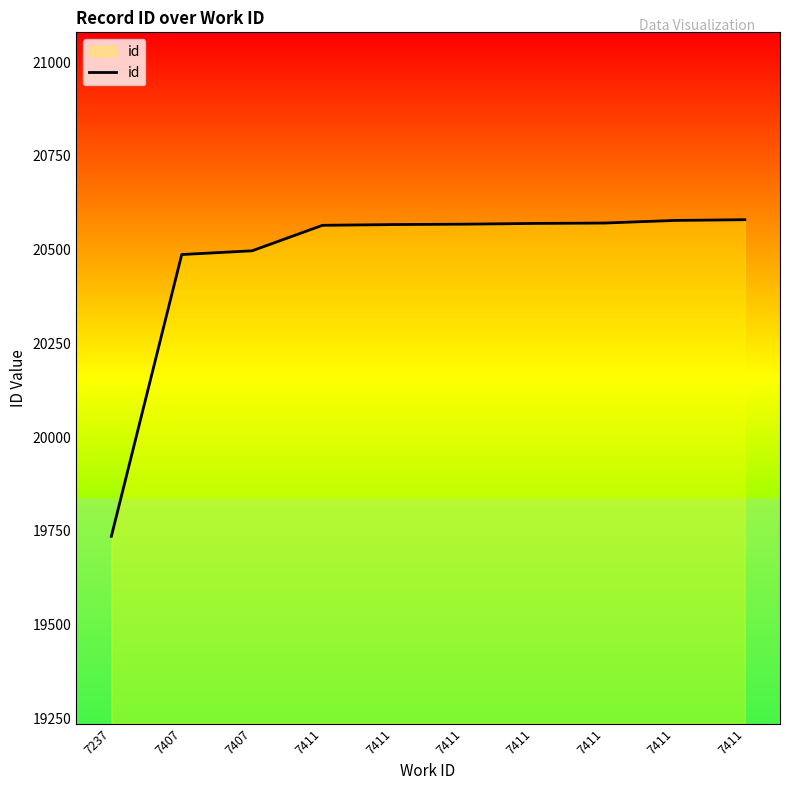

Reading left to right, what are all the values shown in this chart?

19735	20487	20497	20565	20567	20568	20570	20571	20578	20580